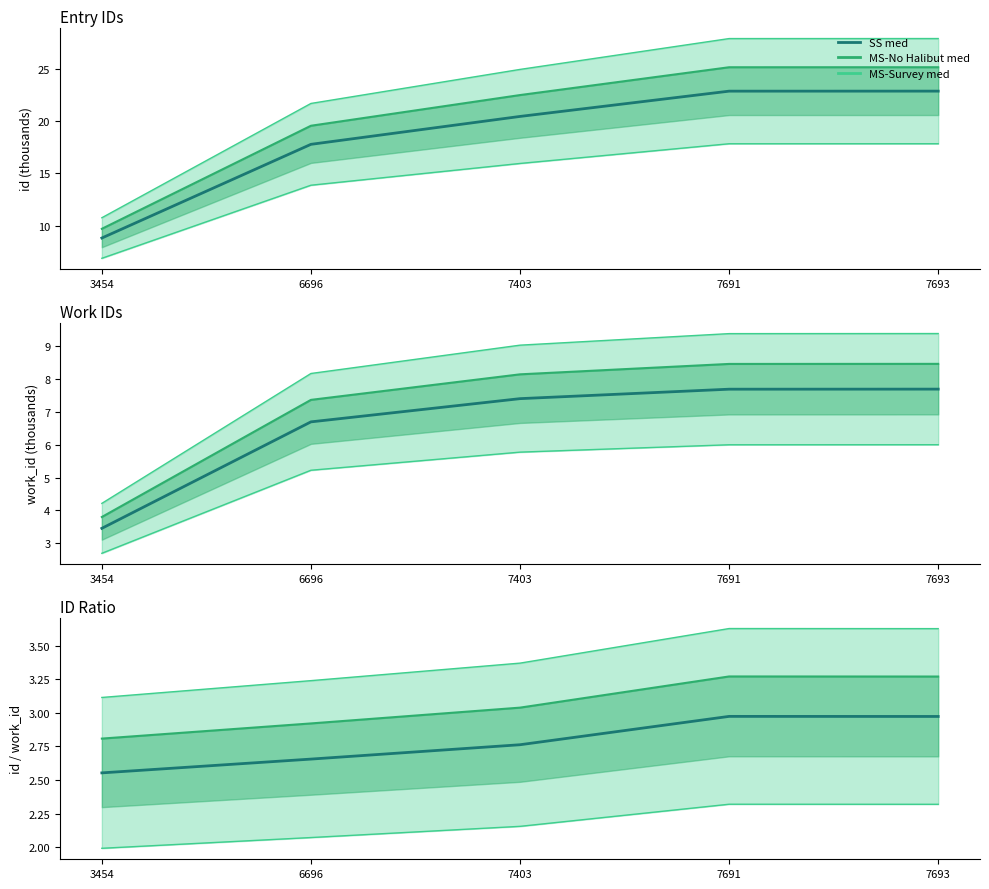

True or false: SS med has a value of 3.0 at 7691.

True